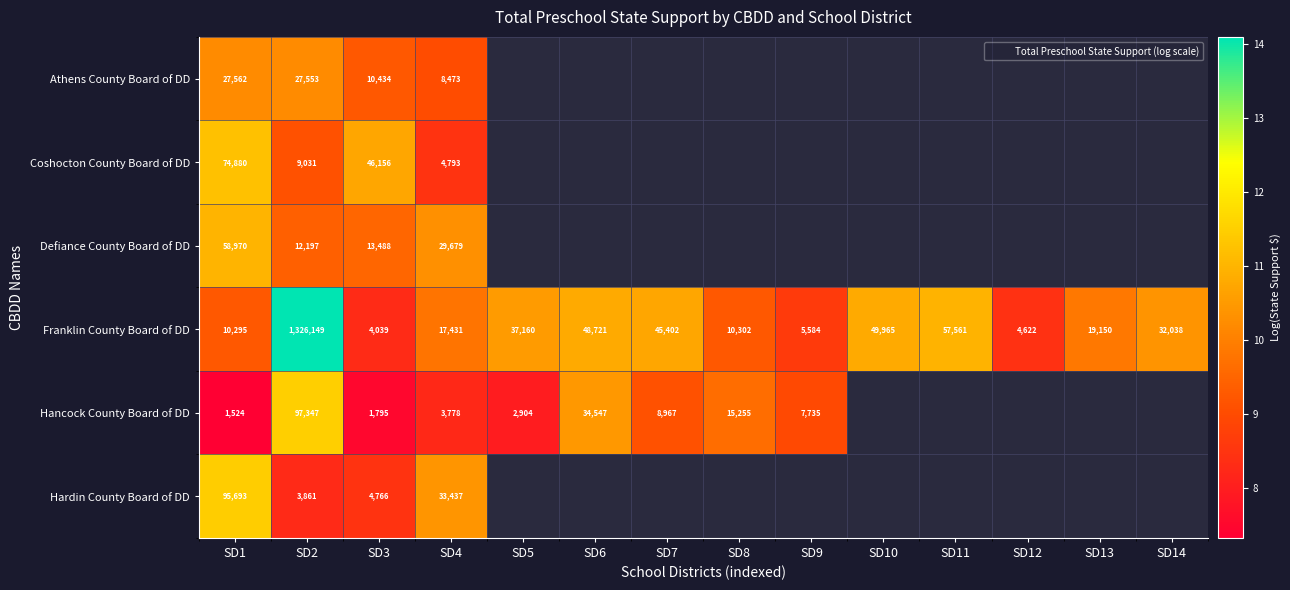

Which series has the largest range (max minus min)?

Franklin County Board of DD